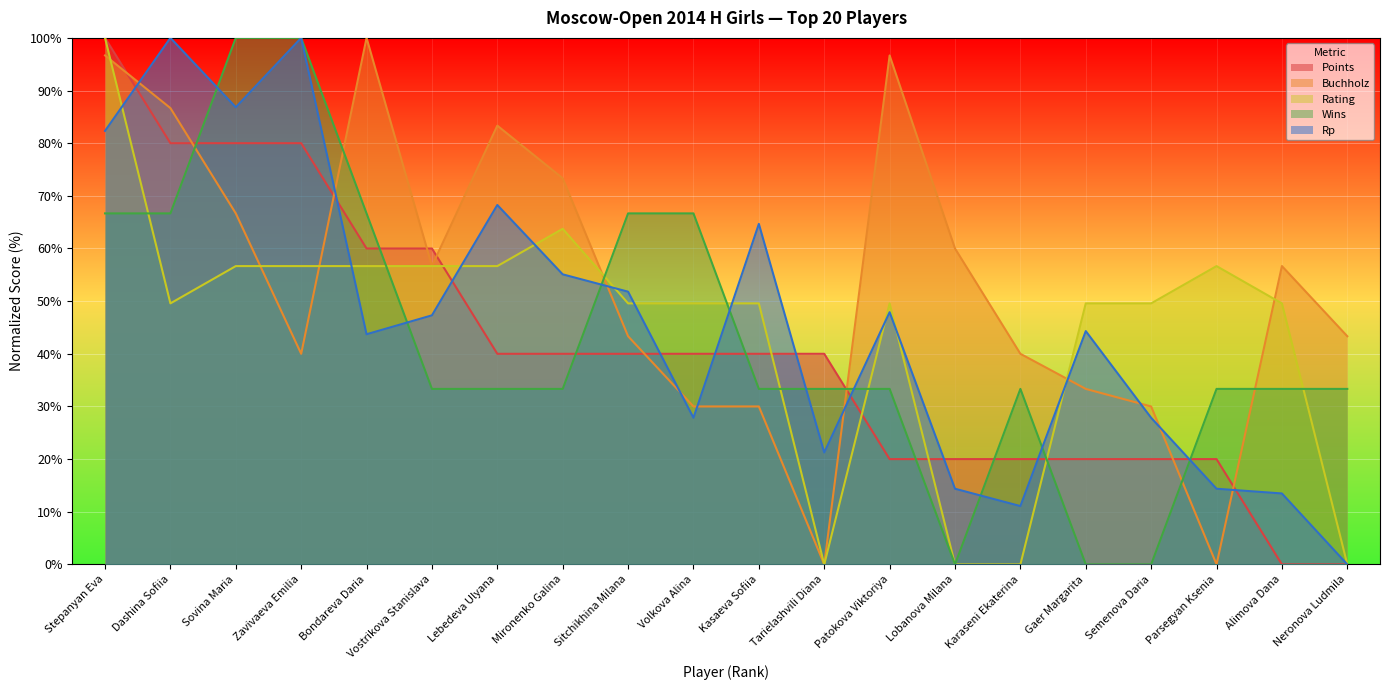

Rank the categories by Rating value from lowest to highest.

Tarielashvili Diana, Lobanova Milana, Karaseni Ekaterina, Neronova Ludmila, Dashina Sofiia, Sitchikhina Milana, Volkova Alina, Kasaeva Sofiia, Patokova Viktoriya, Gaer Margarita, Semenova Daria, Alimova Dana, Sovina Maria, Zavivaeva Emilia, Bondareva Daria, Vostrikova Stanislava, Lebedeva Ulyana, Parsegyan Ksenia, Mironenko Galina, Stepanyan Eva